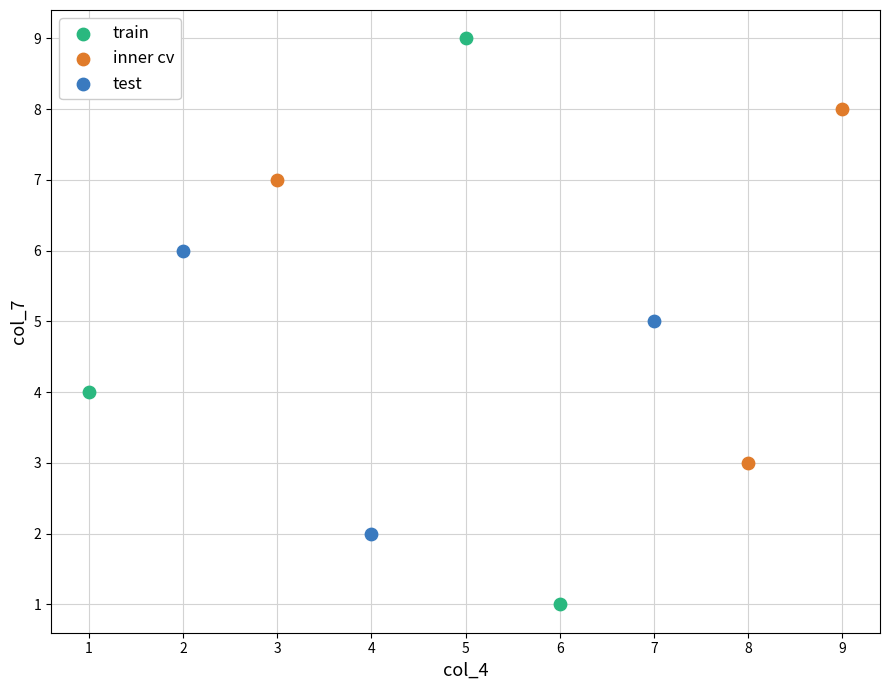

What are all the series names shown in the legend?

train, inner cv, test